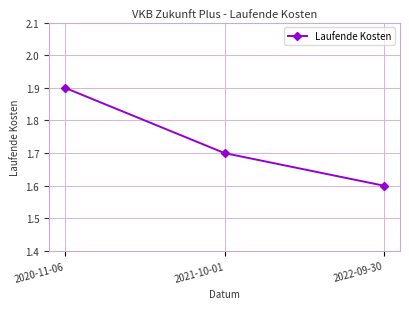

At which category does the chart reach its peak across all series?

2020-11-06